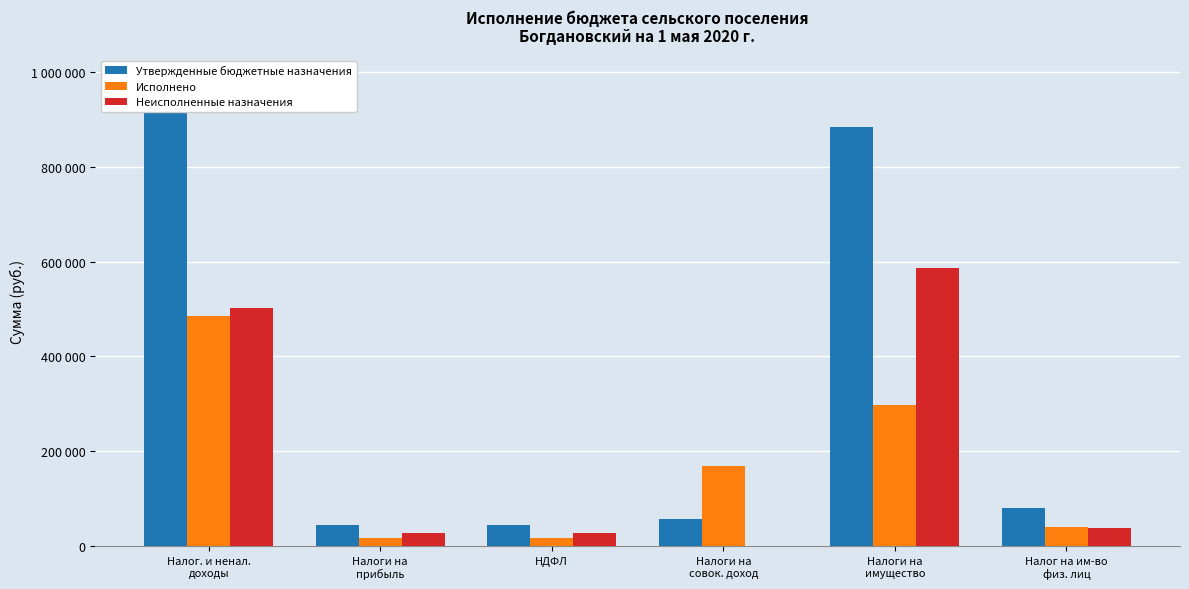

At which label does Утвержденные бюджетные назначения first exceed 81000?

Налог. и ненал.
доходы